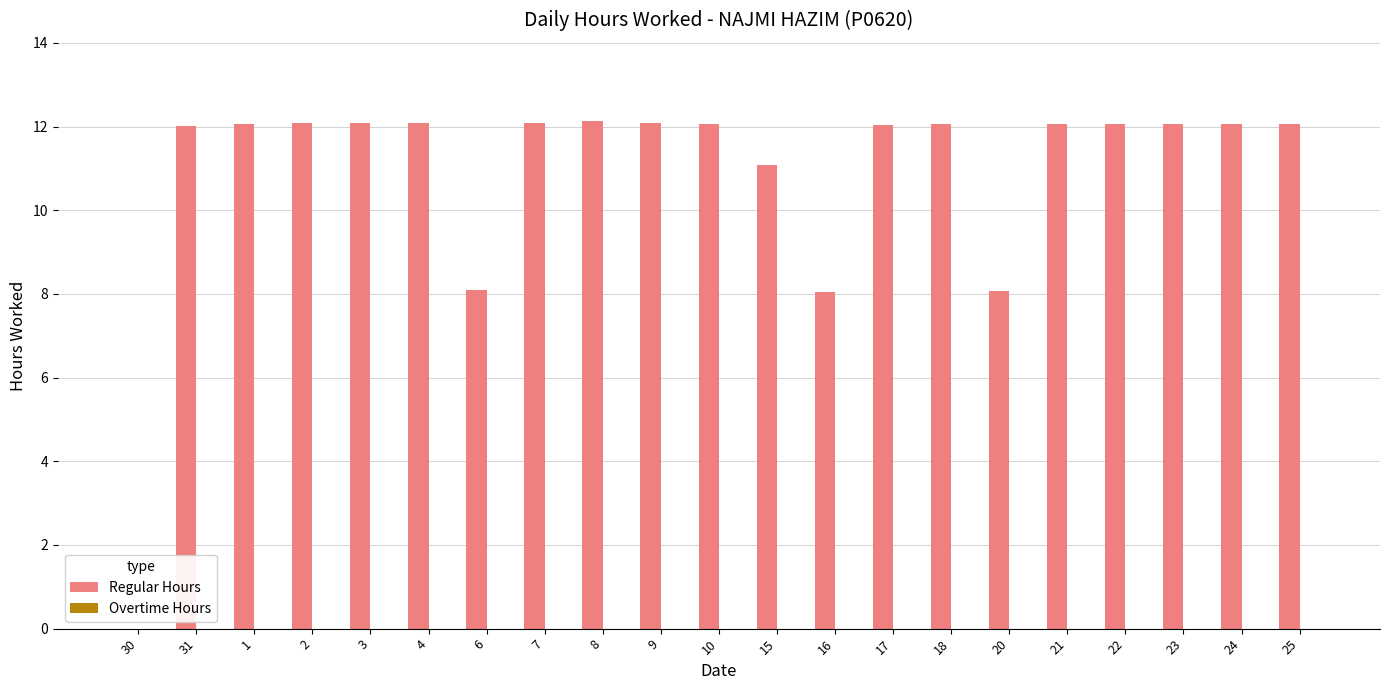

Between 24 and 20, which is larger?

24